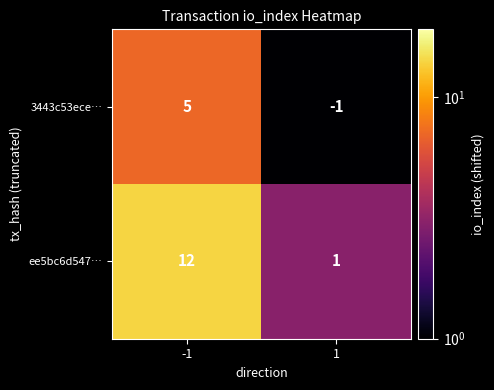

List the series in order of their overall mean, lowest first.

3443c53ece…, ee5bc6d547…